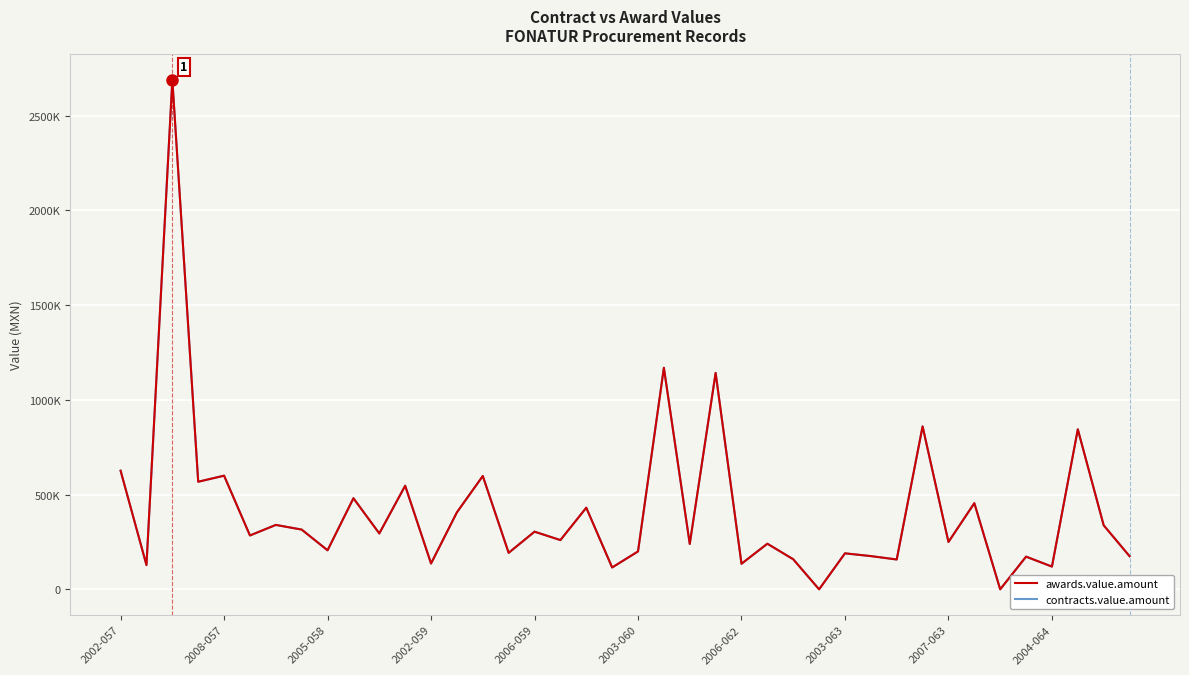

Which series has the largest total across all categories?

awards.value.amount